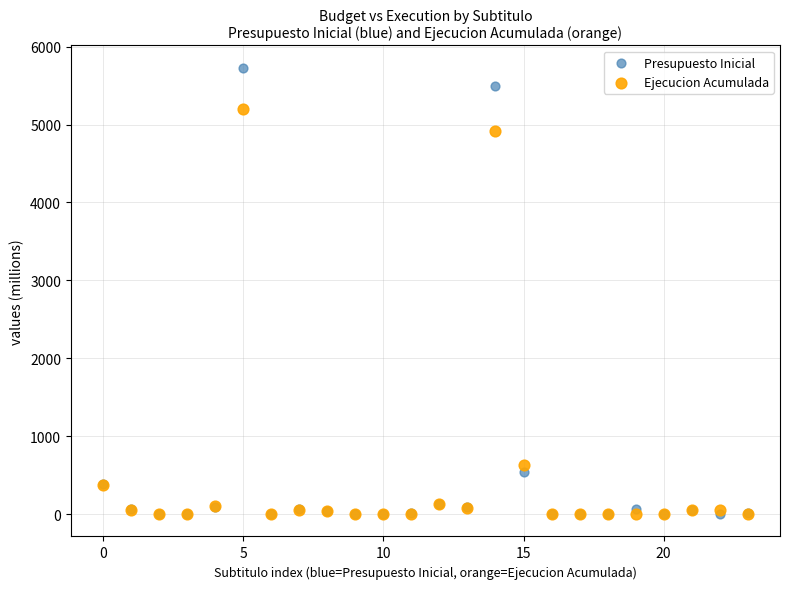

What are all the series names shown in the legend?

Presupuesto Inicial, Ejecucion Acumulada